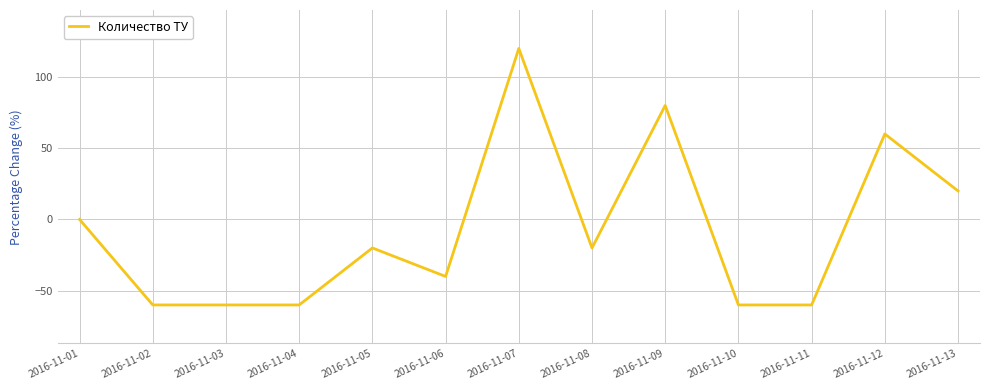

Which has a higher value, 2016-11-03 or 2016-11-07?

2016-11-07